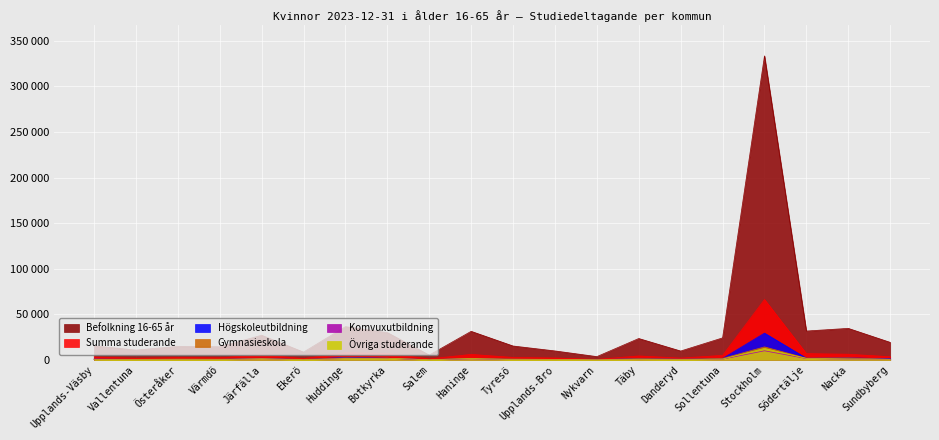

True or false: Övriga studerande has more than 0 interior local peaks.

True